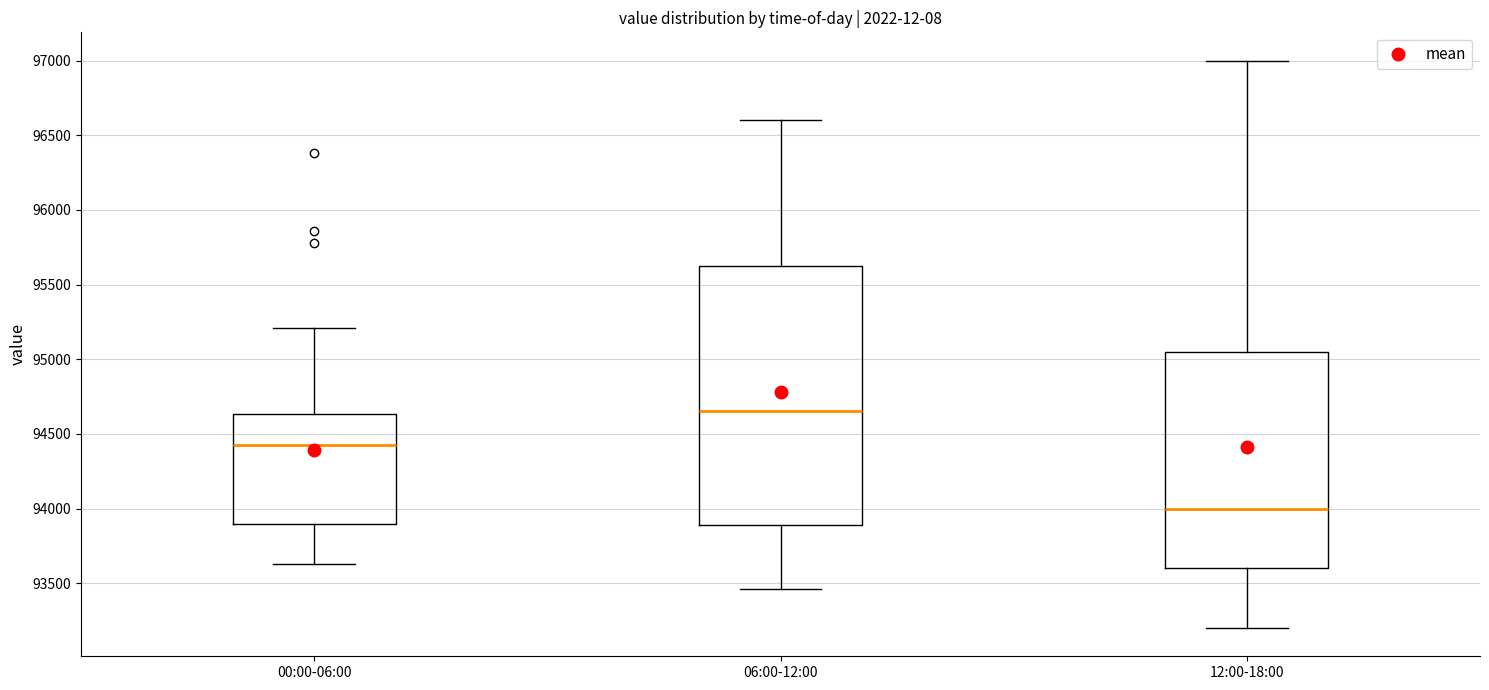

Reading left to right, read every box against the y-axis: the position of its median line, the range the box covers, and the ends of its whiskers. The values are not printed on the chart, so give them approximately, as read against the axis.

00:00-06:00: median 94400, box 93900 to 94650, whiskers 93650 to 95200
06:00-12:00: median 94650, box 93900 to 95650, whiskers 93450 to 96600
12:00-18:00: median 94000, box 93600 to 95050, whiskers 93200 to 97000